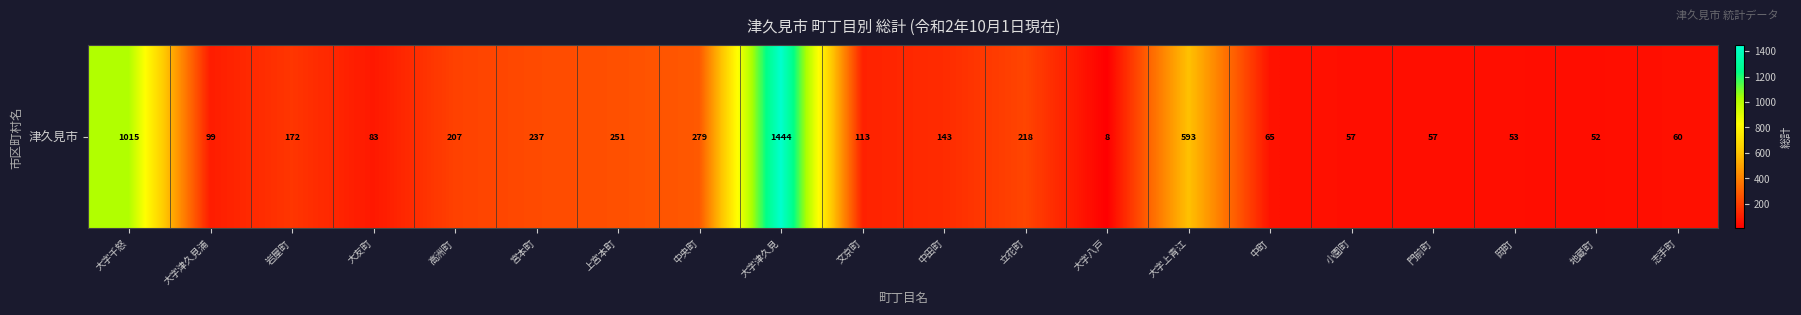

What value does the data have at 岡町?

53